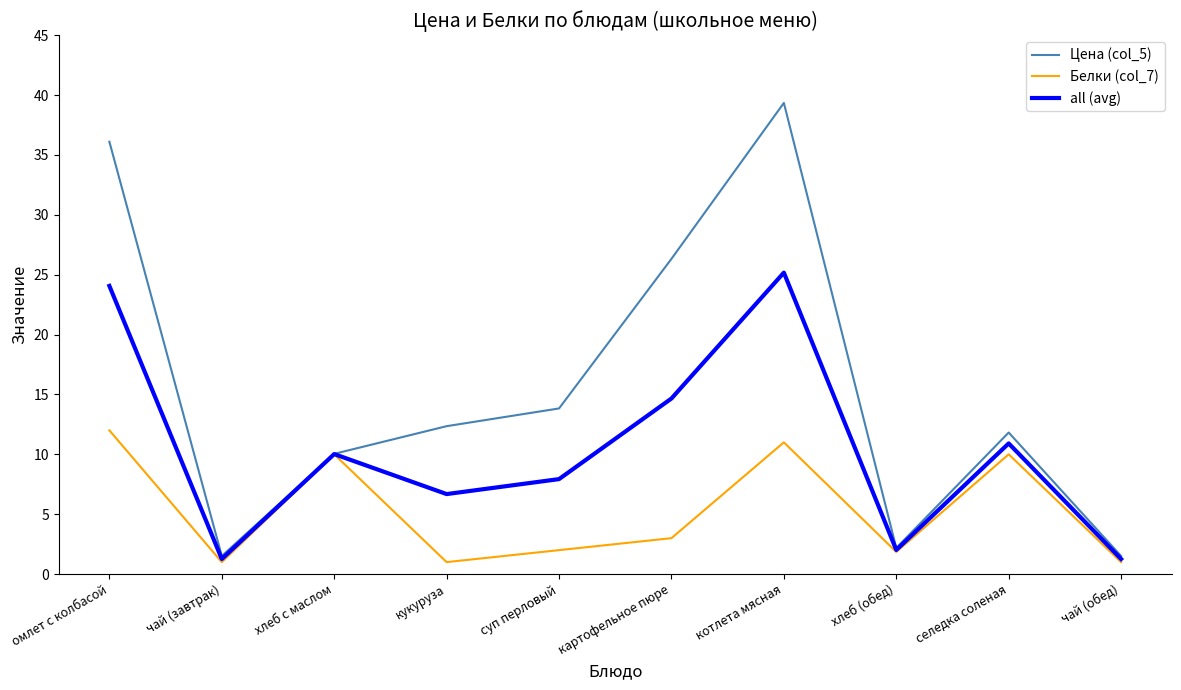

At which category is the sum across all series the highest?

котлета мясная